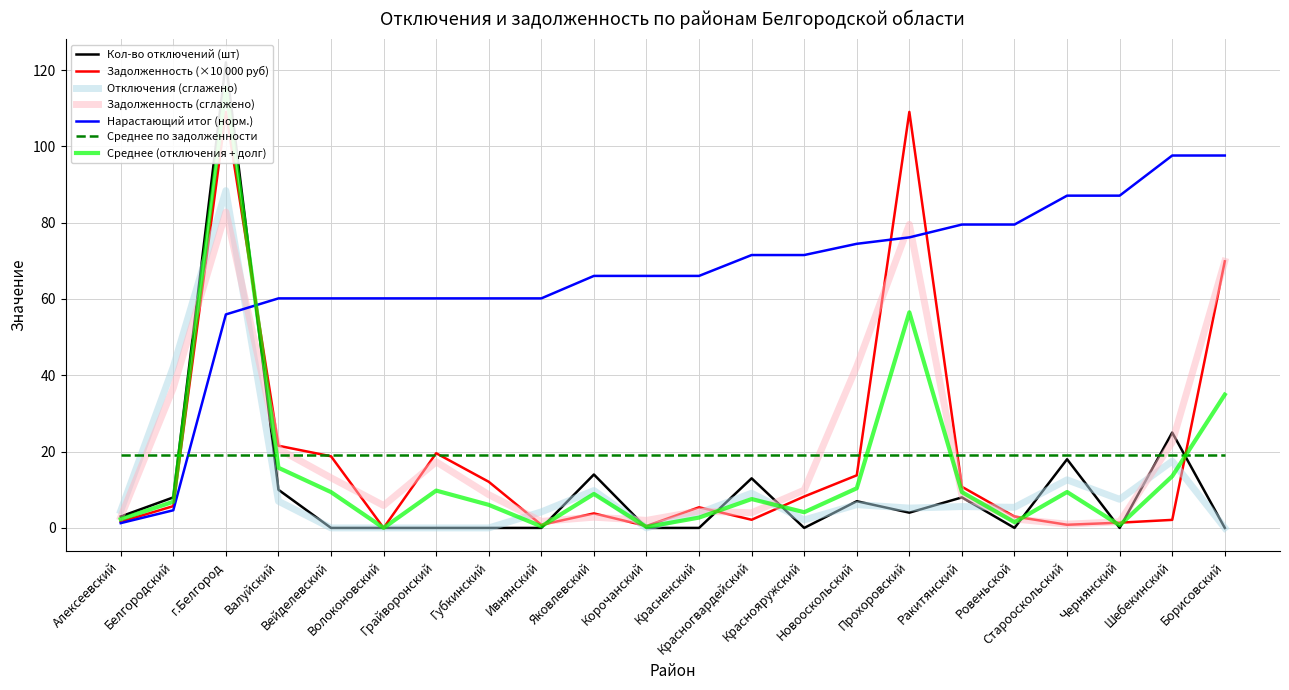

Where is Валуйский nearest to the value 5?

Алексеевский